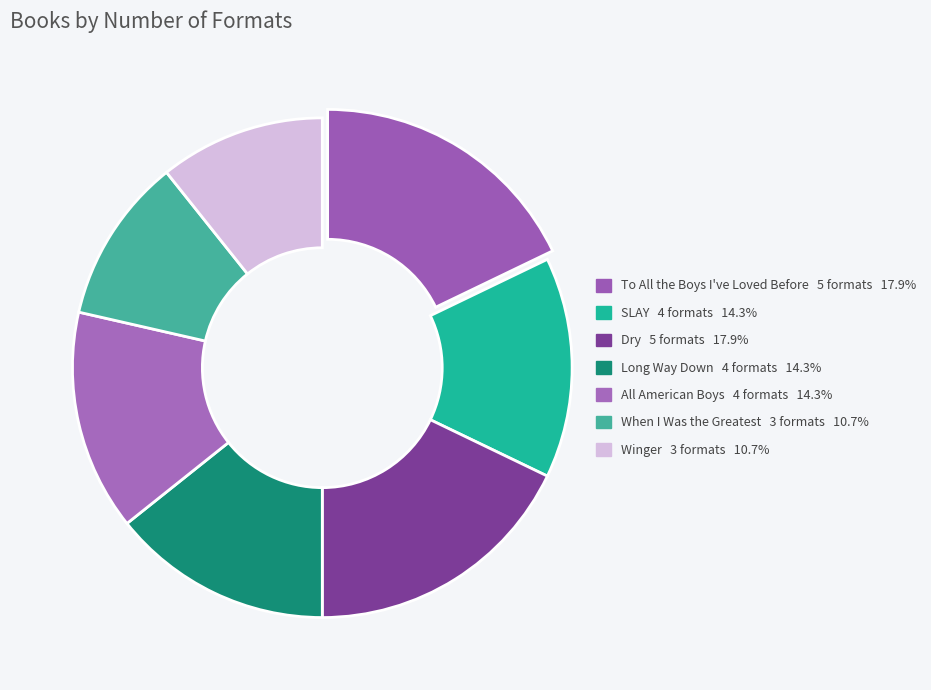

To the nearest percent, what portion does Dry represent?

18%